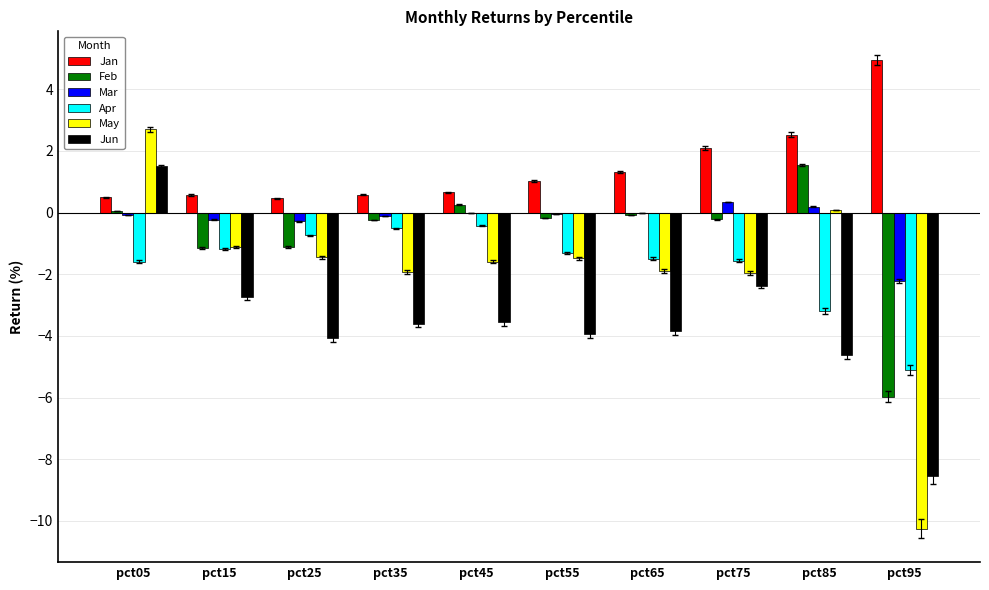

How many data points in Jun are above -3?

3